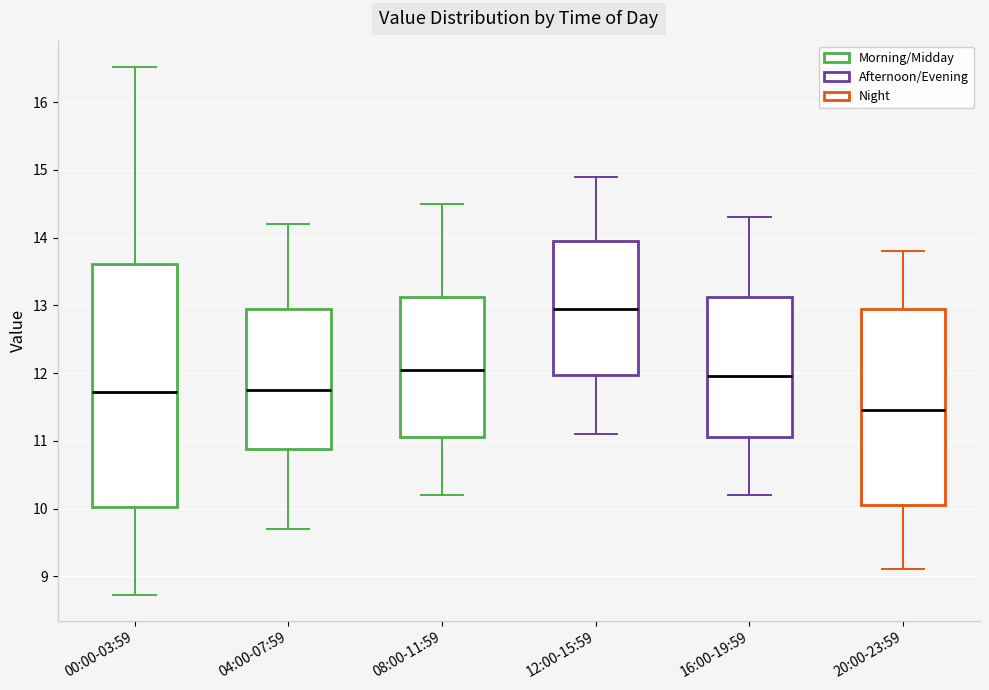

Reading left to right, transcribe this box plot: for each box, give where its median line is, the range the box spans, and where its two whiskers end, as read against the y-axis. The values are not printed on the chart, so give them approximately, as read against the axis.

00:00-03:59: median 11.7, box 10.0 to 13.6, whiskers 8.7 to 16.5
04:00-07:59: median 11.8, box 10.9 to 13.0, whiskers 9.7 to 14.2
08:00-11:59: median 12.1, box 11.1 to 13.1, whiskers 10.2 to 14.5
12:00-15:59: median 13.0, box 12.0 to 14.0, whiskers 11.1 to 14.9
16:00-19:59: median 12.0, box 11.1 to 13.1, whiskers 10.2 to 14.3
20:00-23:59: median 11.5, box 10.1 to 13.0, whiskers 9.1 to 13.8